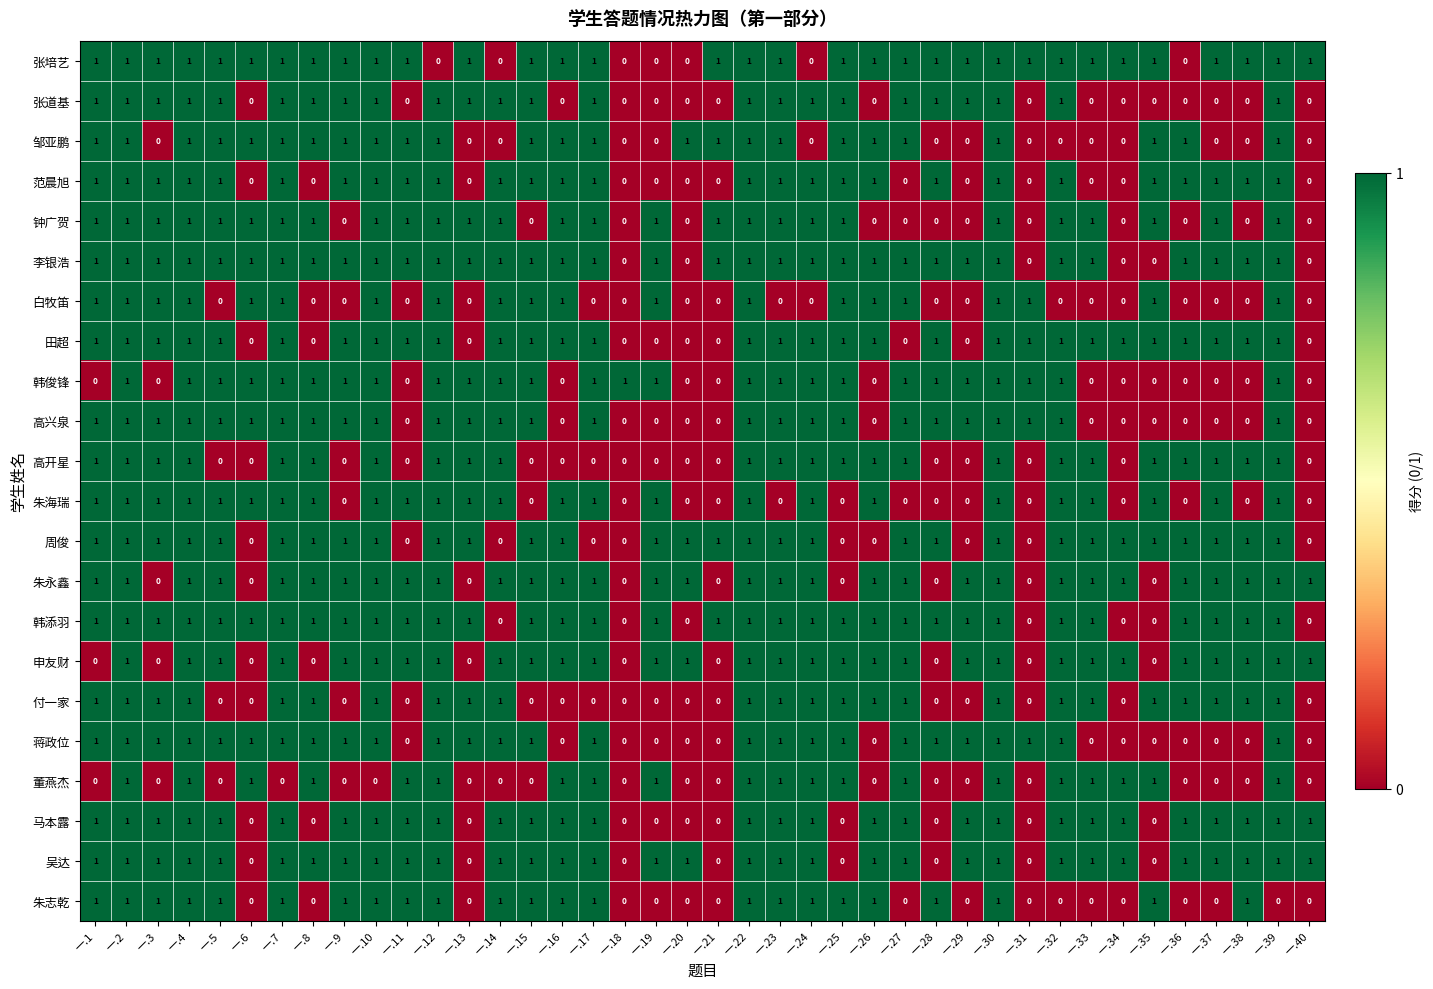

What is the sum of all 邹亚鹏 values?

25